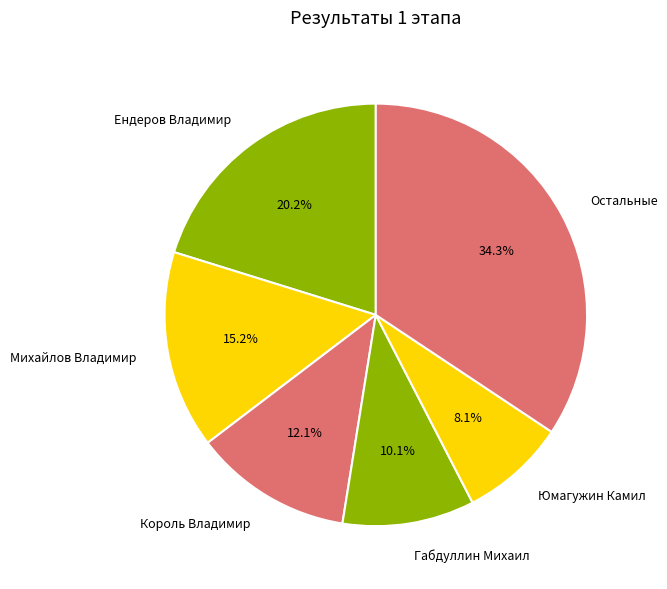

Does any single category account for the majority?

No